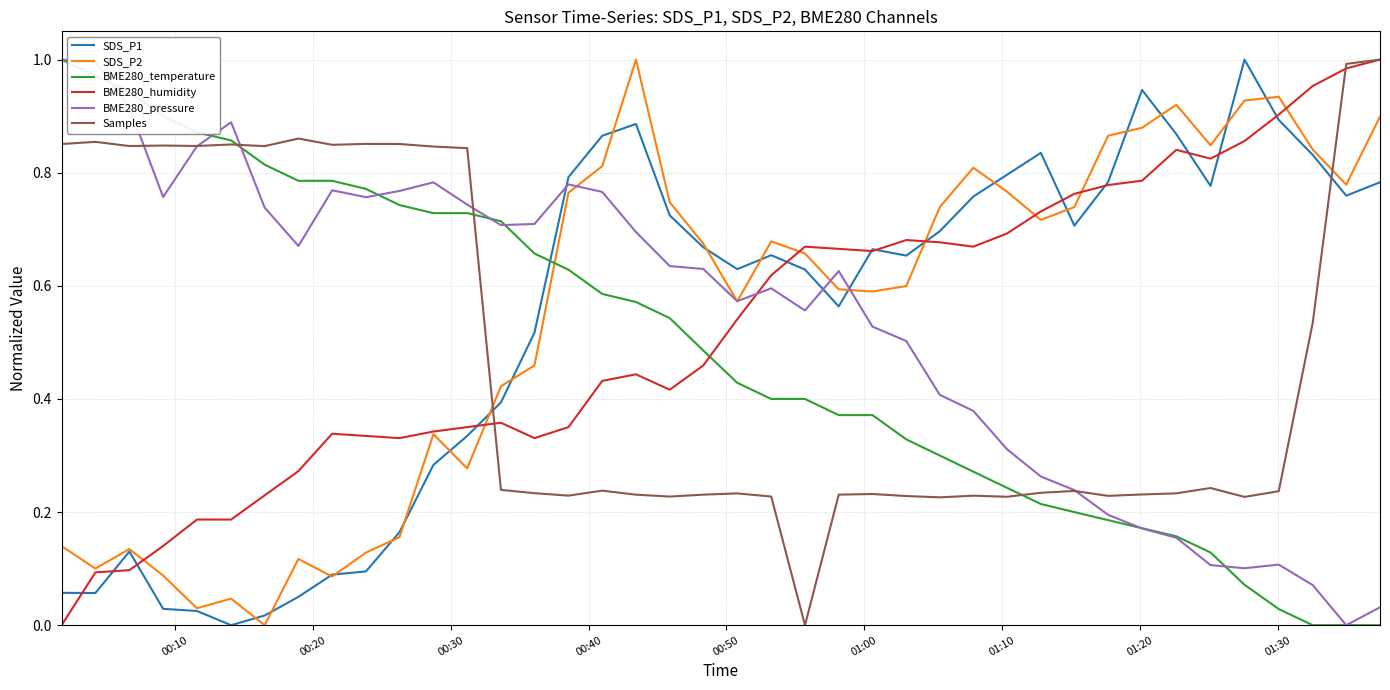

After their last crossing, which series has the higher values: SDS_P2 or Samples?

Samples